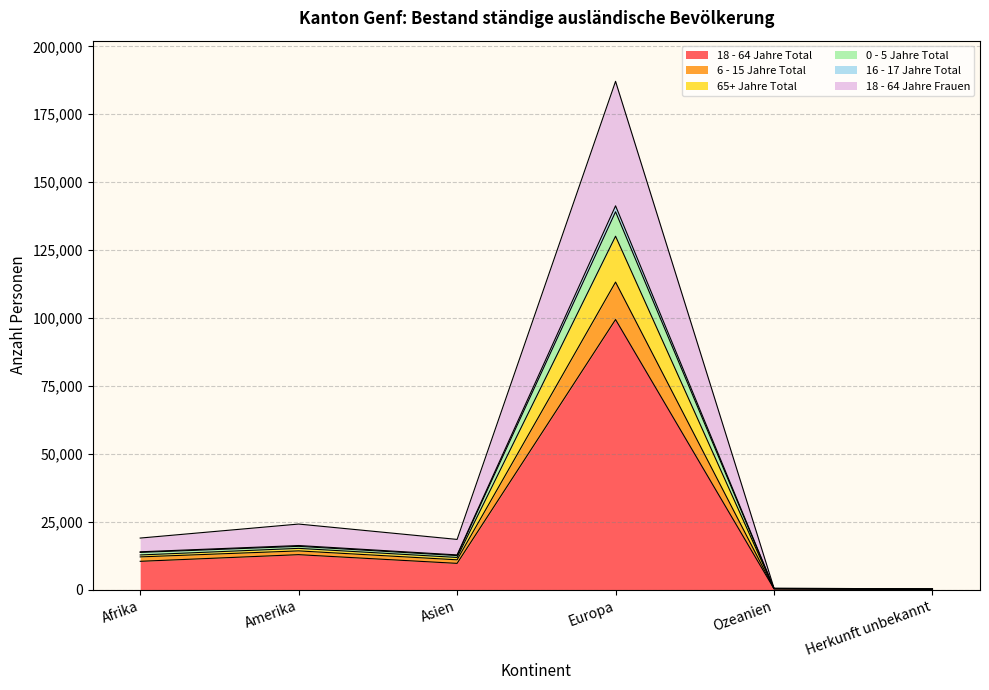

At which category is the sum across all series the highest?

Europa